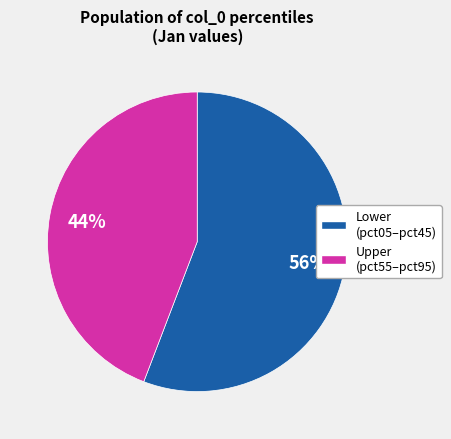

To the nearest percent, what is the average slice percentage?

50%